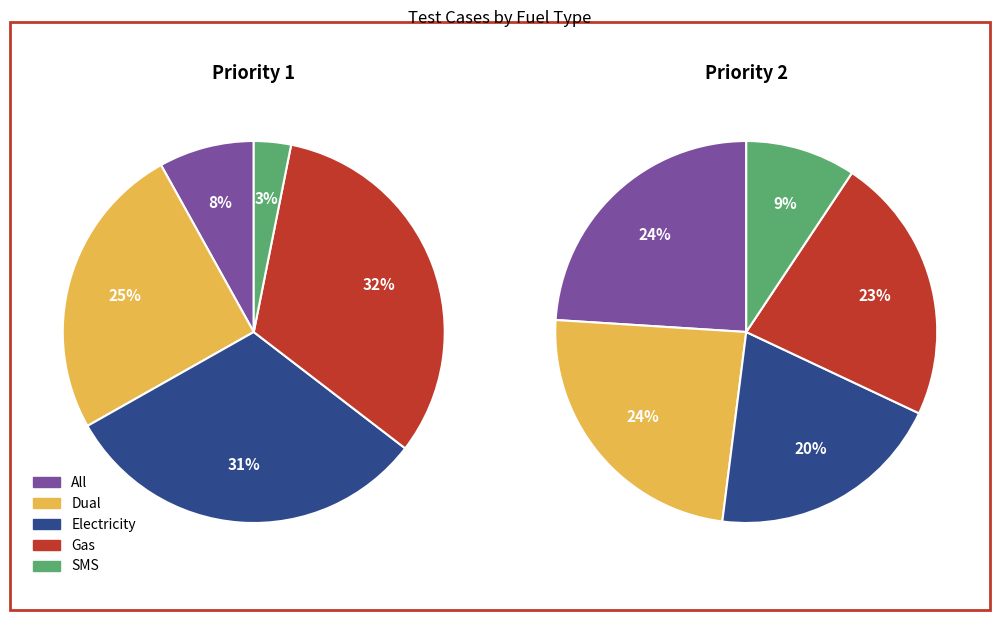

Which category has the biggest portion of the pie?

Gas